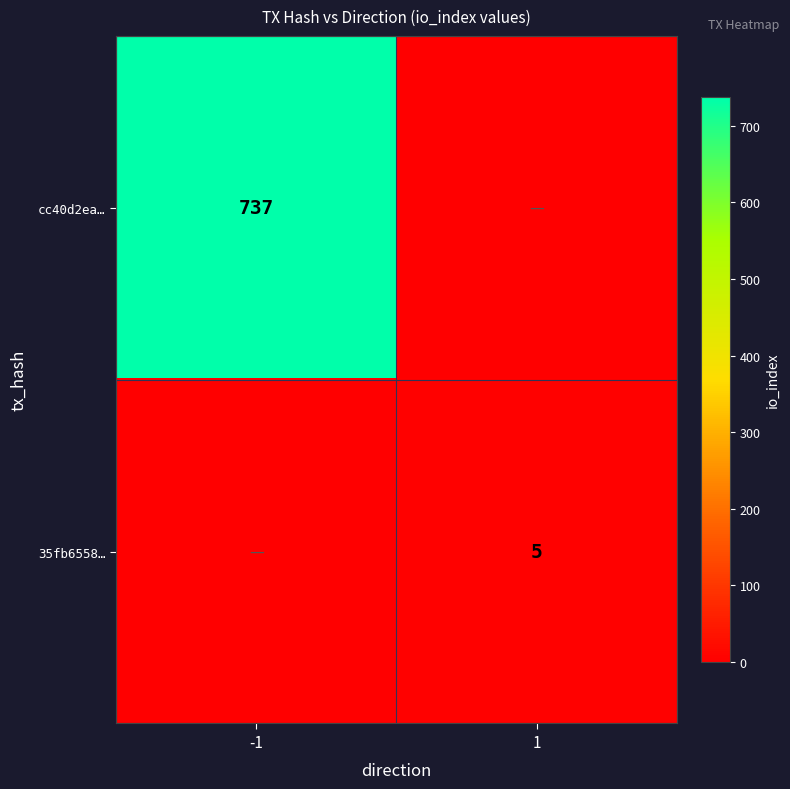

Is the value of 35fb6558… at 1 greater than the value of cc40d2ea… at -1?

No